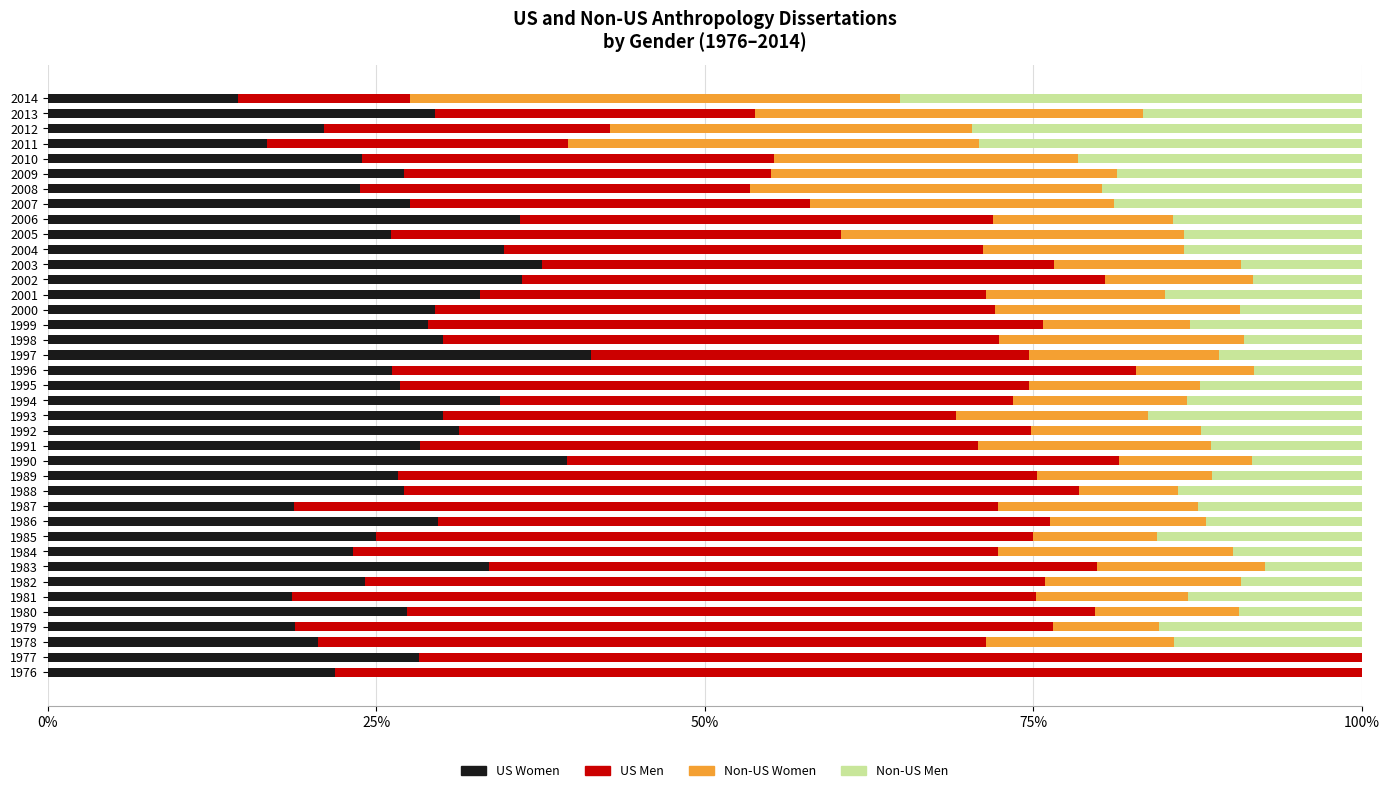

What is the sum of the US Women values at 1993 and 2000?

59.5